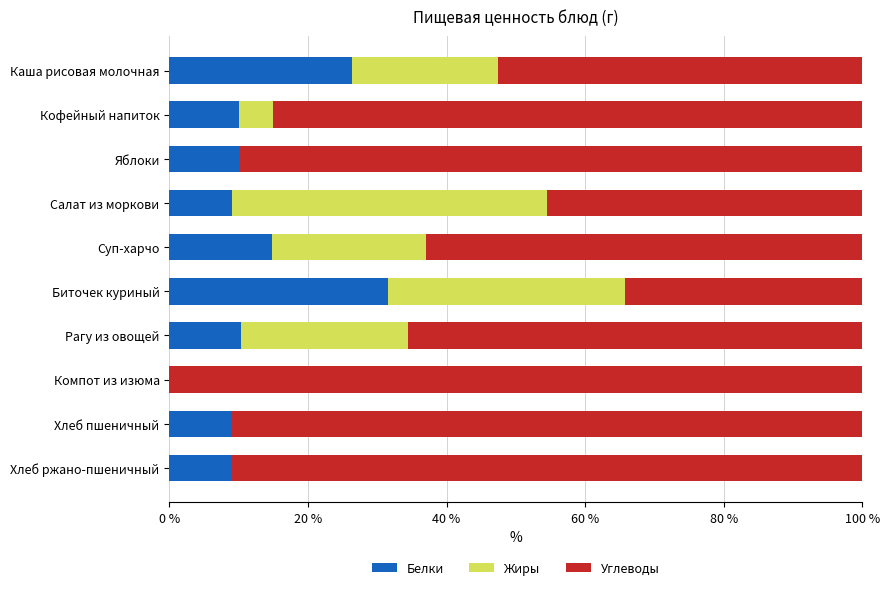

What is the total value across all series at Суп-харчо?

100.0